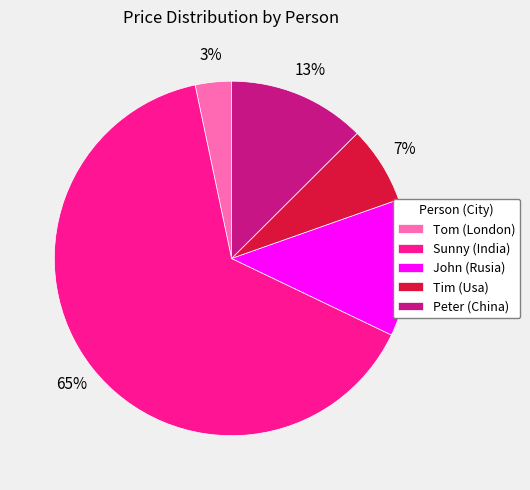

How many slices are in this pie chart?

5